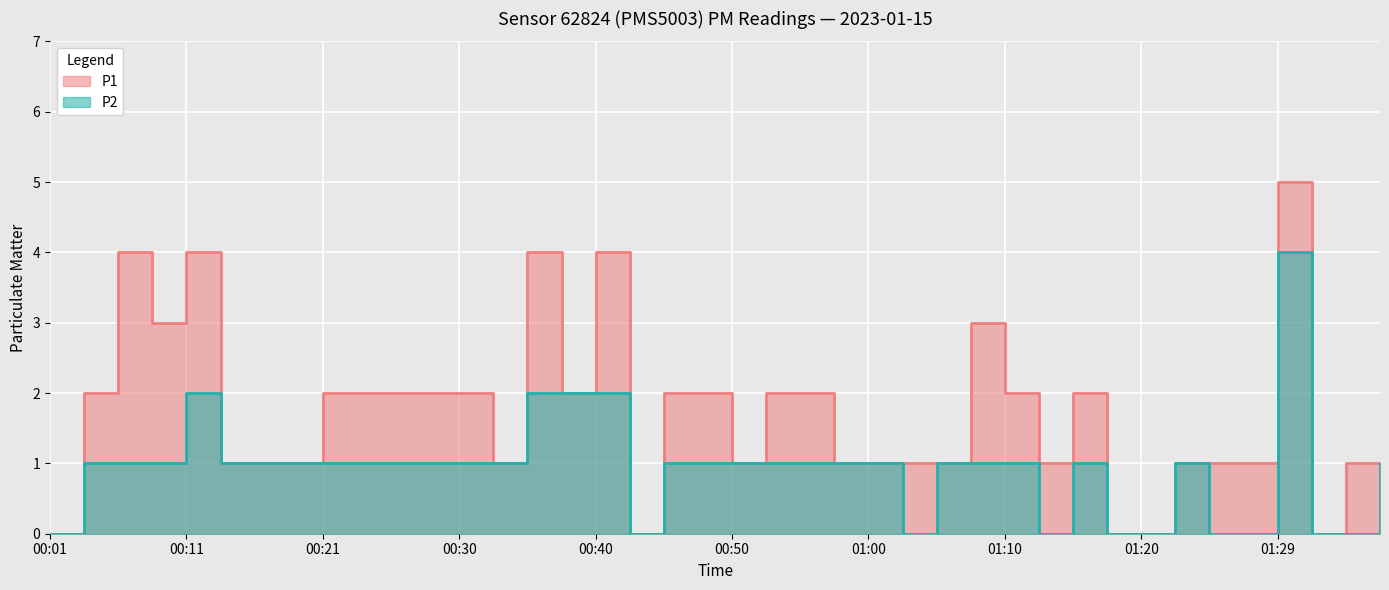

Where is the first local maximum for P2?

00:11